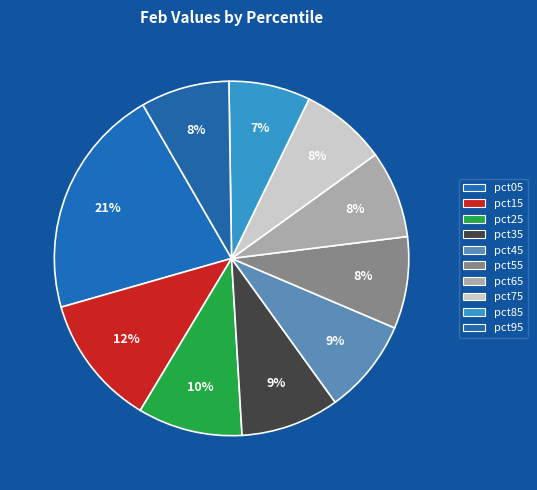

Between pct25 and pct35, which is larger?

pct25